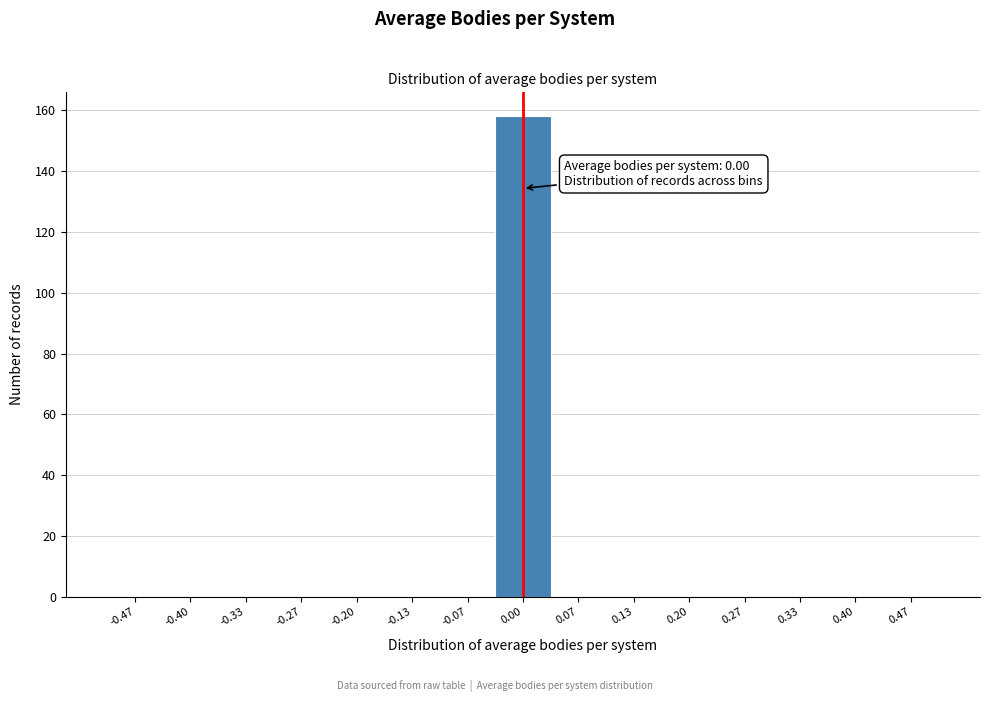

Over which range of the x-axis is the bar tallest?

-0.03 to 0.03